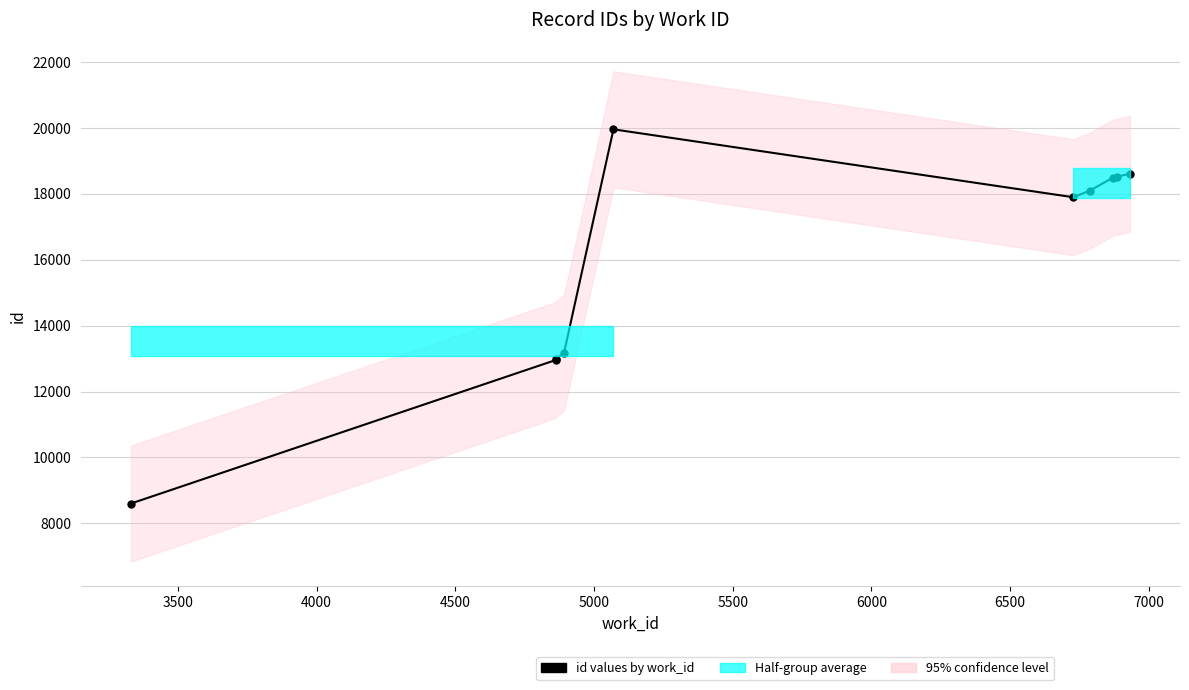

Does the chart have visible grid lines?

Yes